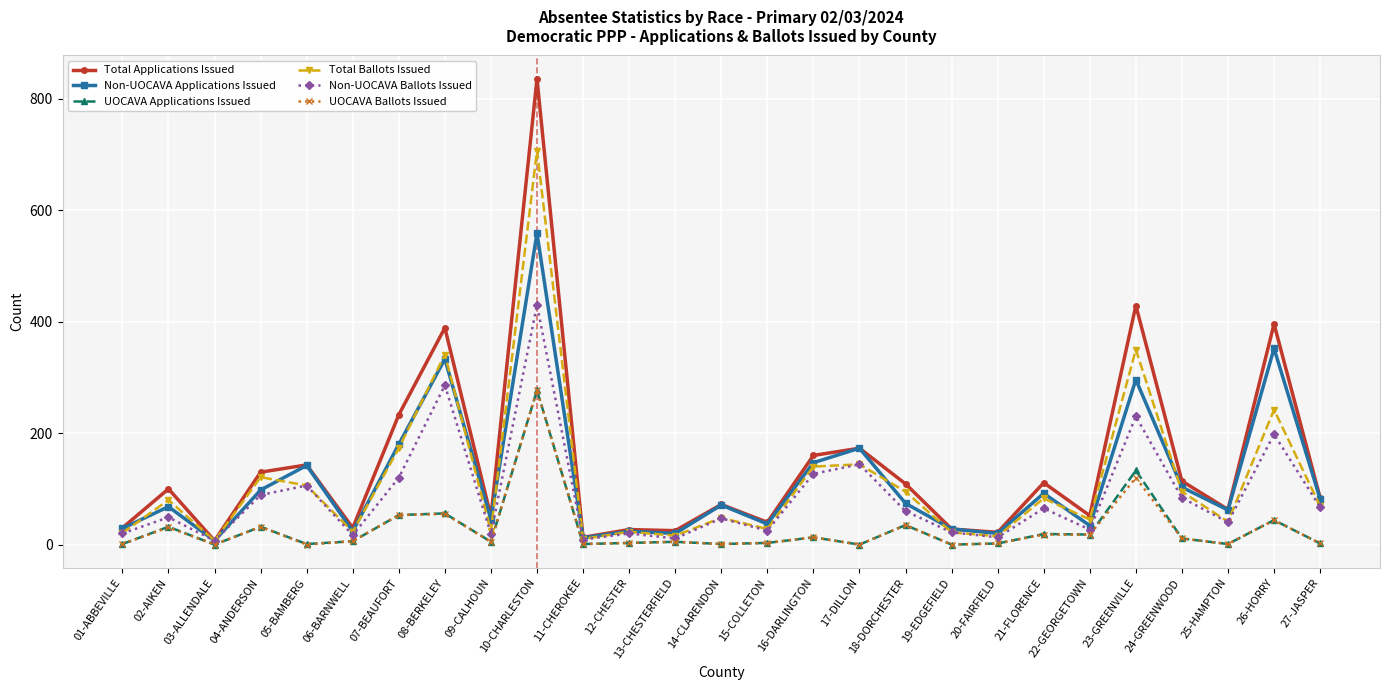

Is the value of Total Applications Issued at 05-BAMBERG greater than the value of UOCAVA Ballots Issued at 06-BARNWELL?

Yes